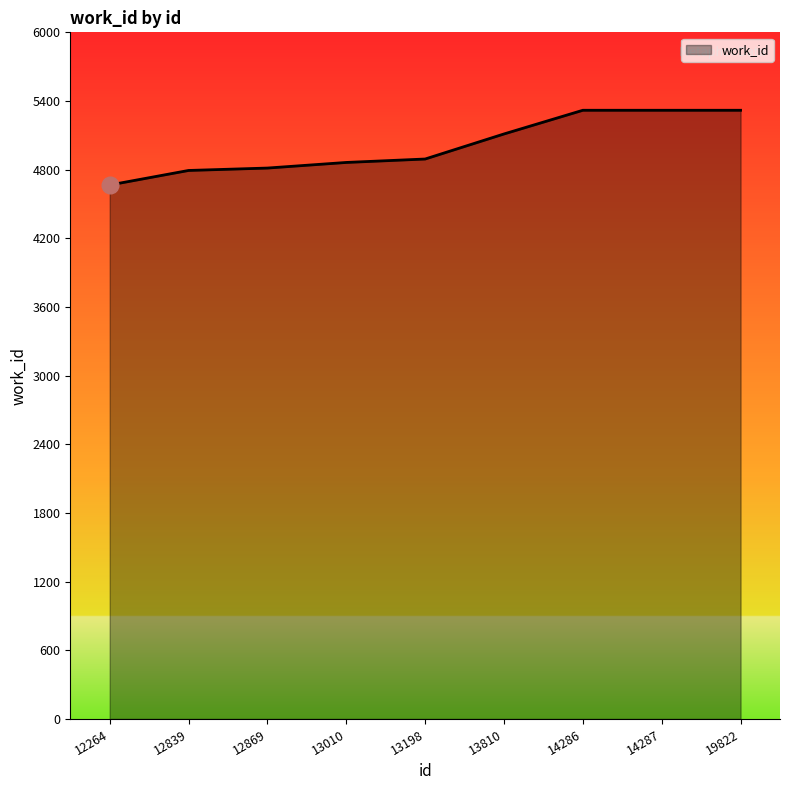

What is the difference between the values at 12264 and 12869?

148